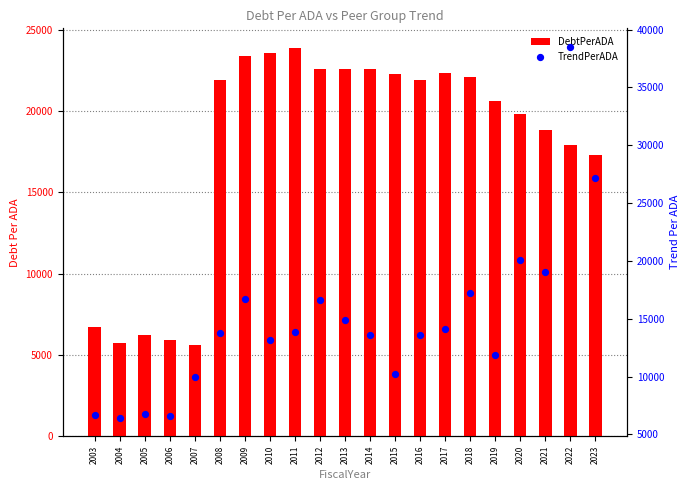

At which category is the sum across all series the highest?

2022